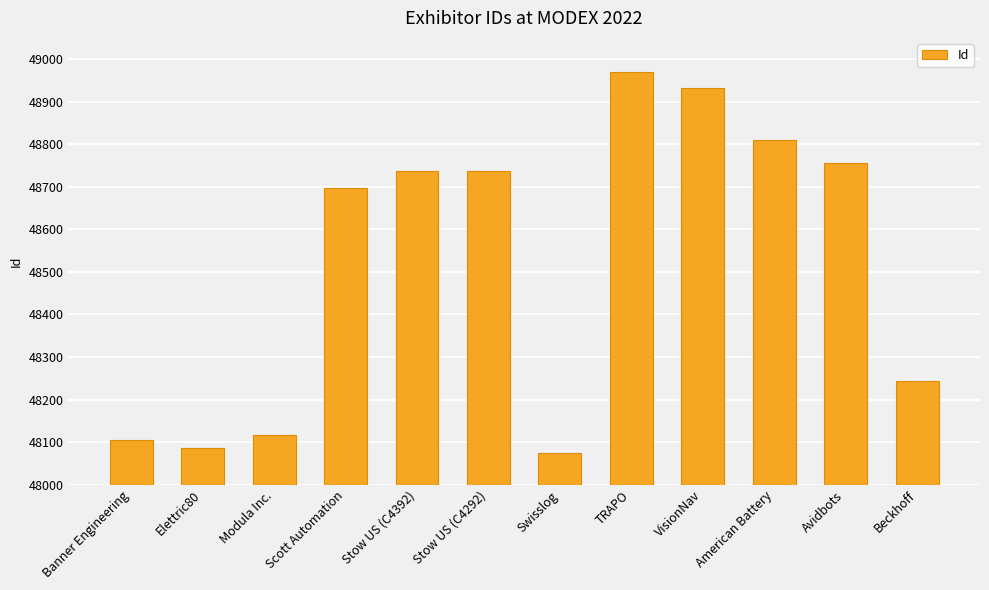

Is it true that the value at Stow US (C4392) is 48738?

True